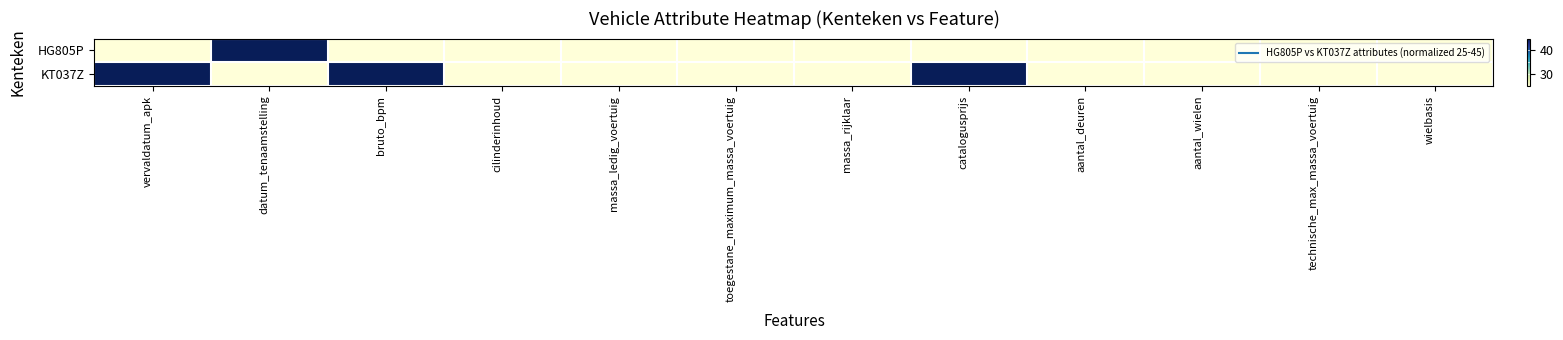

What is the maximum value shown in the chart?

45